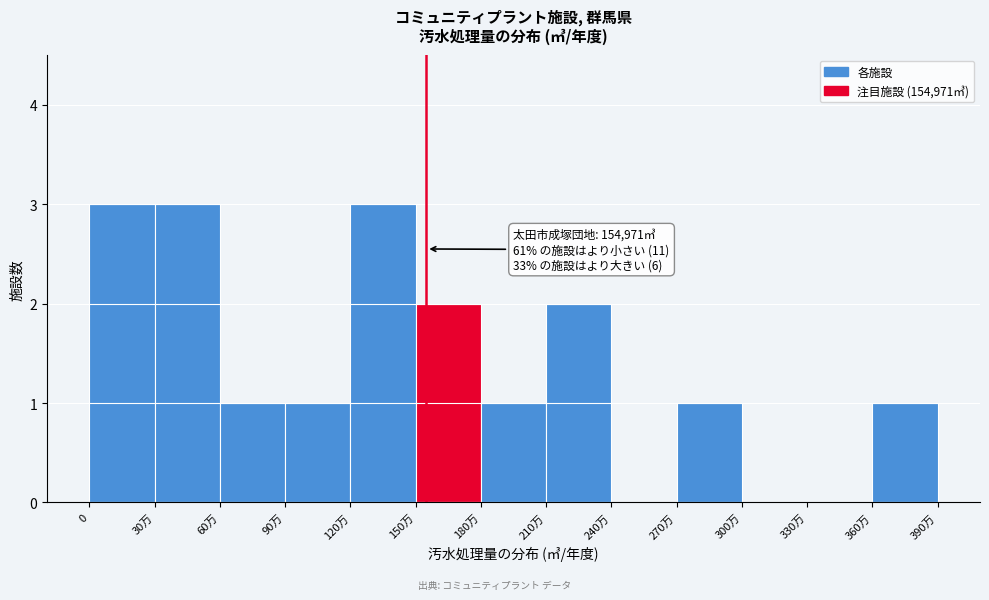

Reading left to right, extract all data points from this chart.

0=3	30万=3	60万=1	90万=1	120万=3	150万=2	180万=1	210万=2	240万=0	270万=1	300万=0	330万=0	360万=1